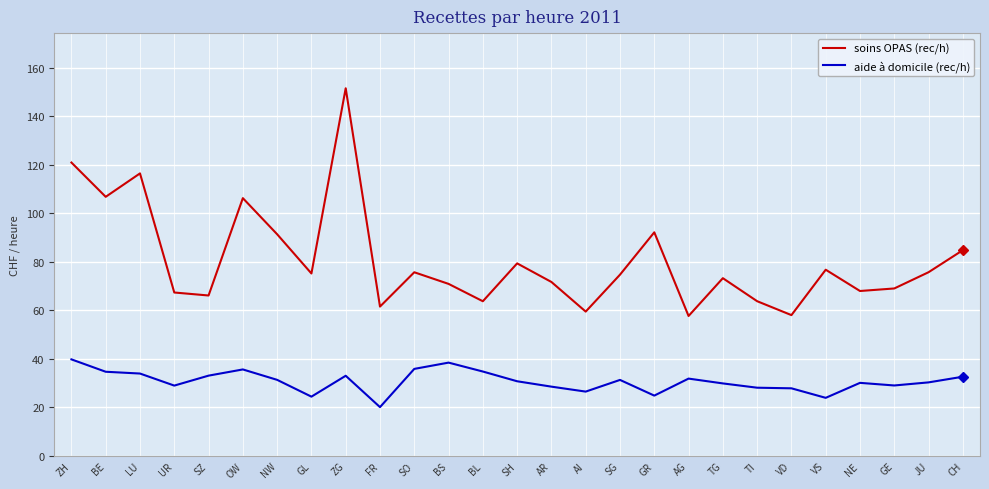

What is the difference between the maximum and minimum values in the aide à domicile (rec/h) series?

19.7